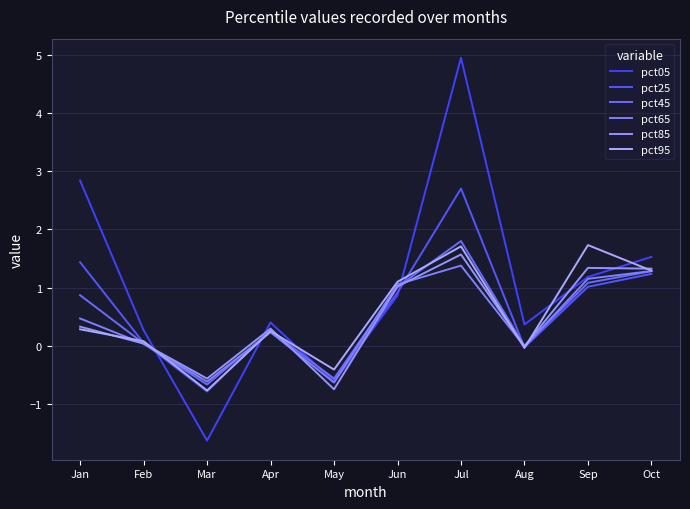

Reading left to right, extract all data points from this chart.

pct05: Jan=2.8	Feb=0.3	Mar=-1.6	Apr=0.4	May=-0.6	Jun=0.9	Jul=4.9	Aug=0.4	Sep=1.2	Oct=1.5
pct25: Jan=1.4	Feb=0.0	Mar=-0.8	Apr=0.3	May=-0.6	Jun=0.9	Jul=2.7	Aug=-0.0	Sep=1.0	Oct=1.2
pct45: Jan=0.9	Feb=0.0	Mar=-0.7	Apr=0.3	May=-0.6	Jun=1.0	Jul=1.8	Aug=-0.0	Sep=1.1	Oct=1.3
pct65: Jan=0.5	Feb=0.0	Mar=-0.6	Apr=0.2	May=-0.6	Jun=1.1	Jul=1.4	Aug=-0.0	Sep=1.1	Oct=1.3
pct85: Jan=0.3	Feb=0.0	Mar=-0.6	Apr=0.3	May=-0.7	Jun=1.0	Jul=1.6	Aug=-0.0	Sep=1.3	Oct=1.3
pct95: Jan=0.3	Feb=0.1	Mar=-0.8	Apr=0.3	May=-0.4	Jun=1.1	Jul=1.7	Aug=-0.0	Sep=1.7	Oct=1.3